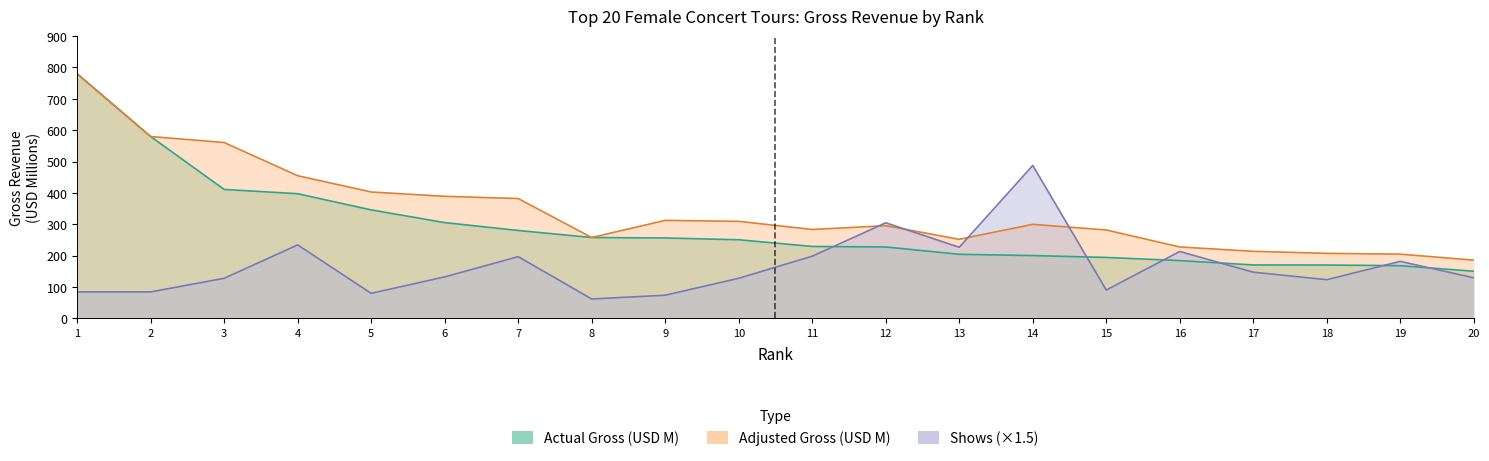

Which series has the largest range (max minus min)?

actual_gross